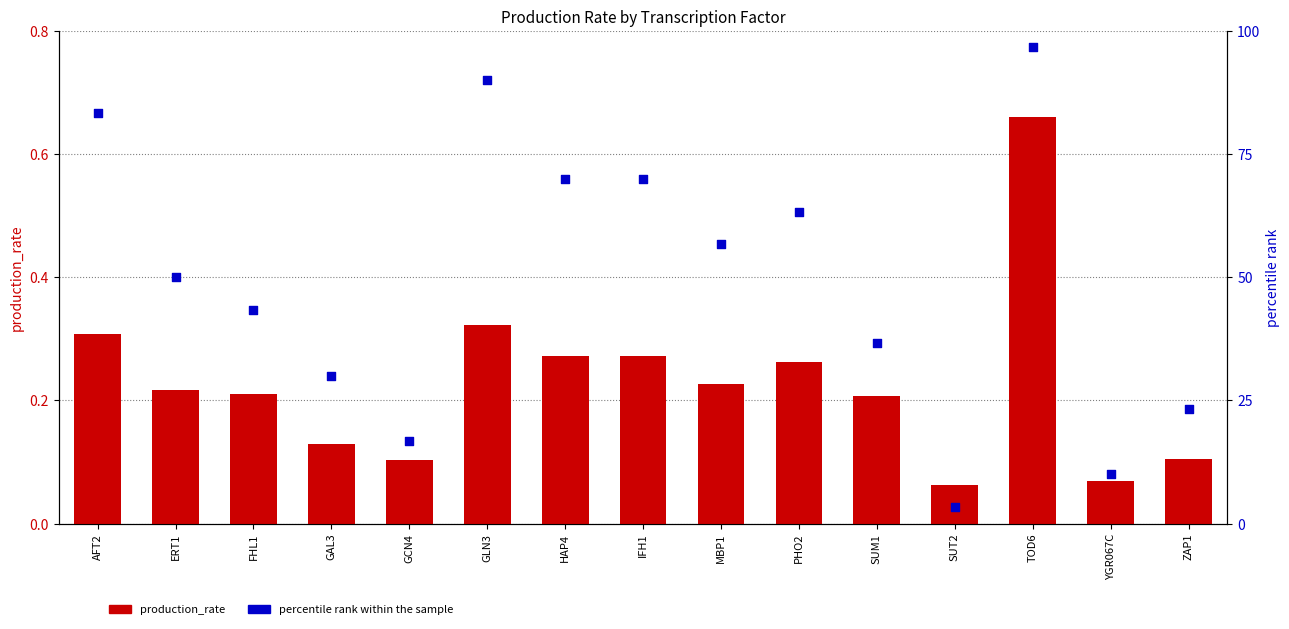

What is the total value across all series at AFT2?

83.6